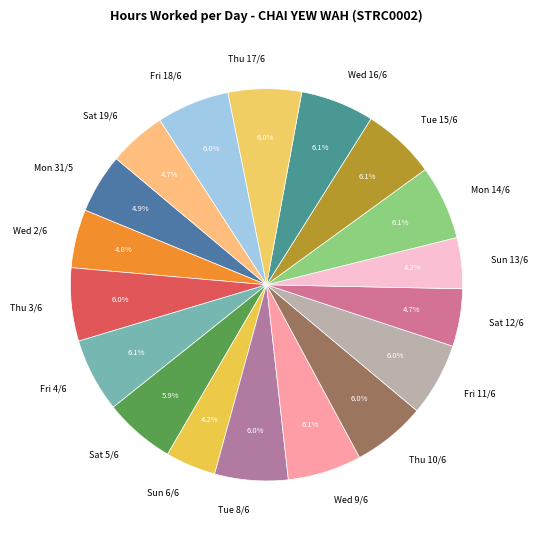

How many slices are in this pie chart?

18